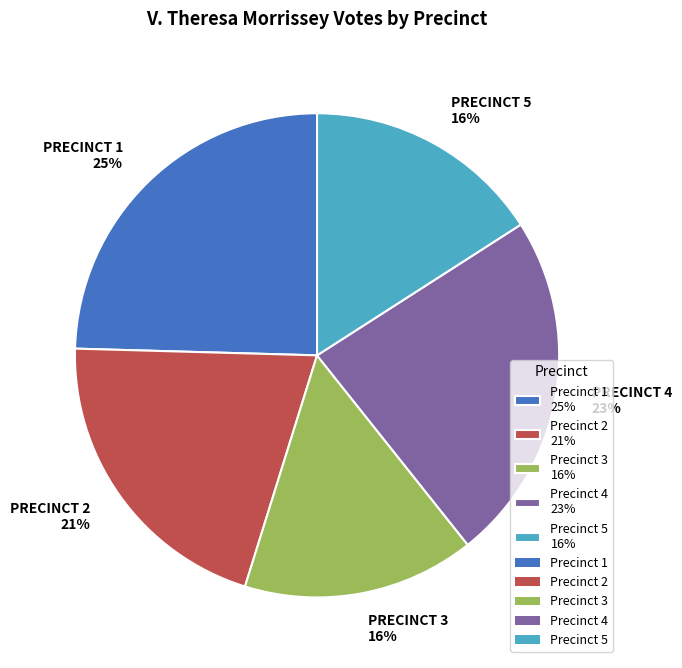

To the nearest percent, what is the average slice percentage?

20%